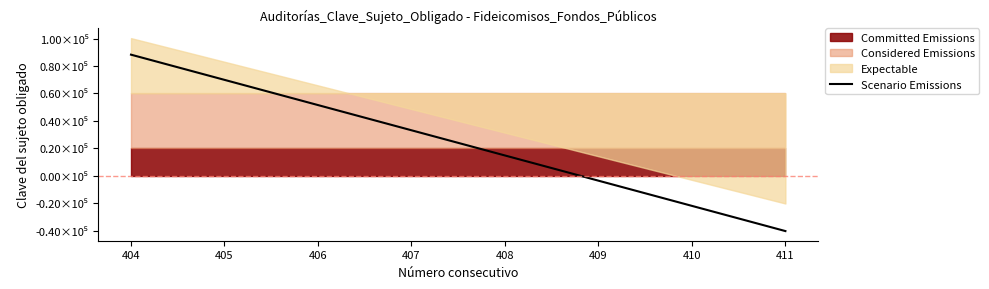

How many values are above zero?

5